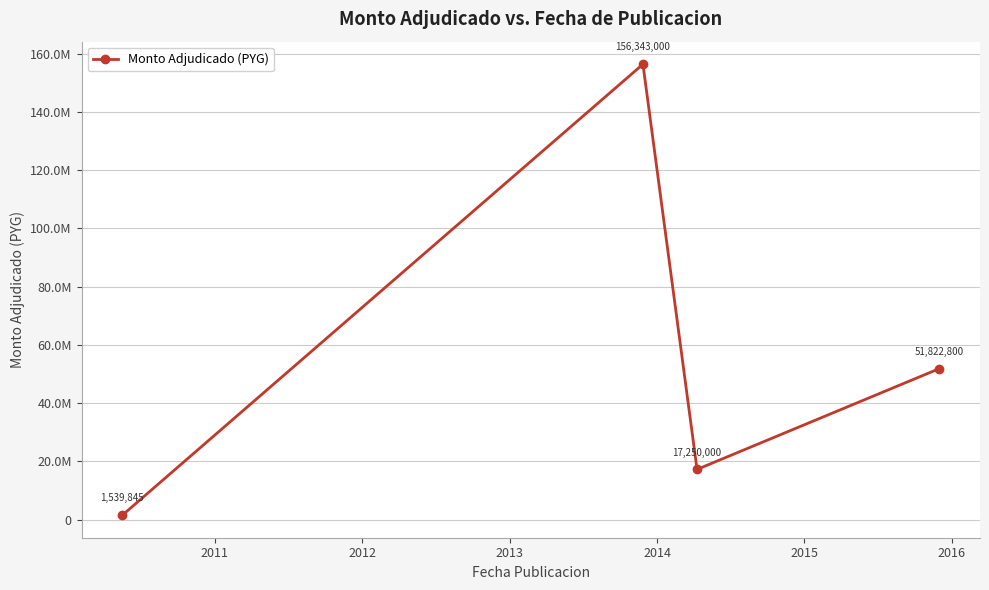

Count the values in the range 17250000 to 156343000.

3